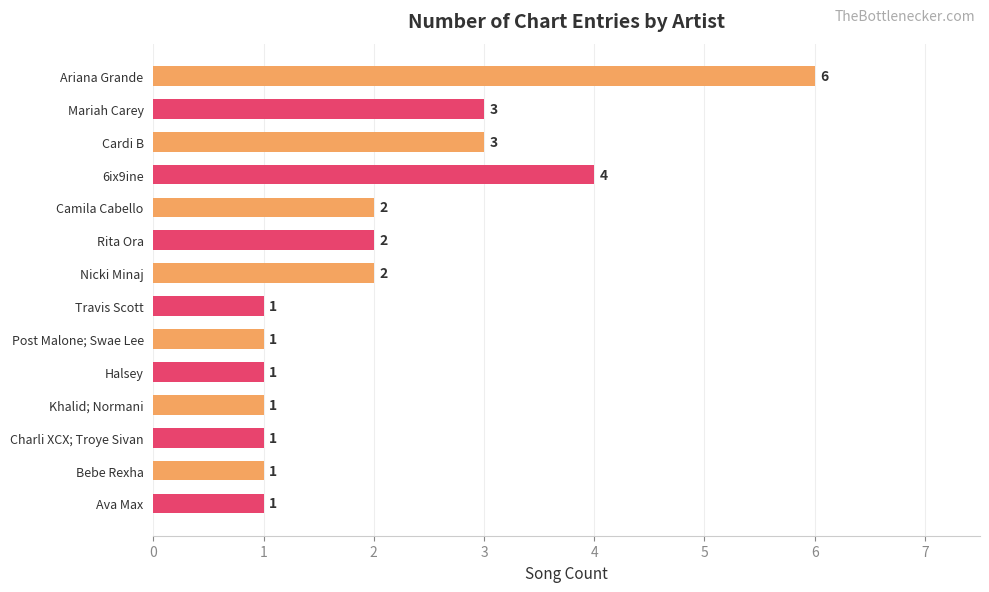

What is the minimum value shown in the chart?

1